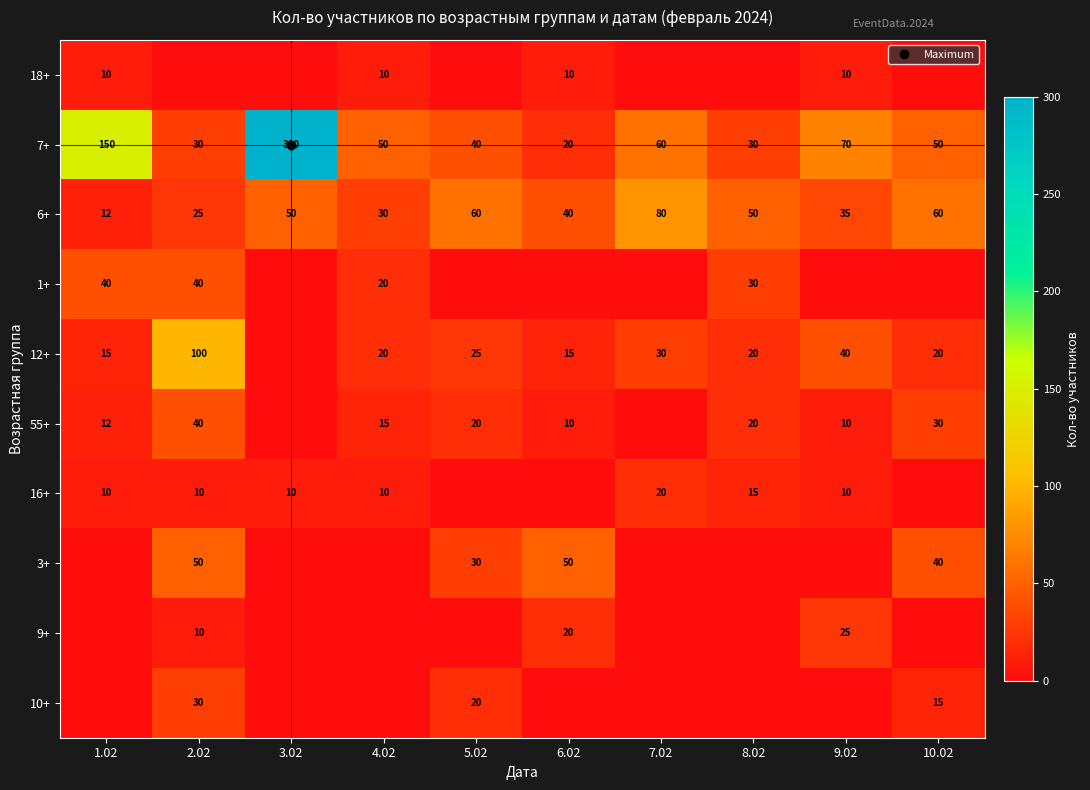

Is the value of 7+ at 6.02 greater than the value of 3+ at 3.02?

Yes